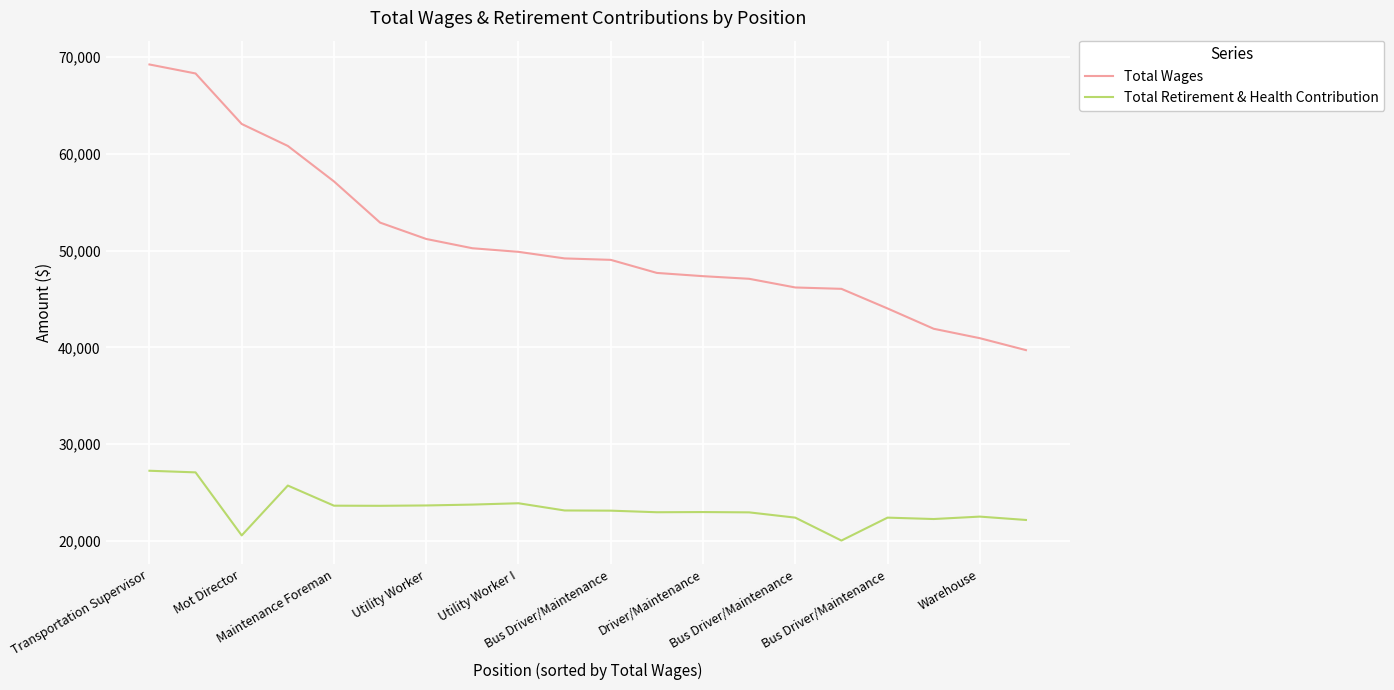

List the series in order of their peak value, highest first.

Total Wages, Total Retirement & Health Contribution